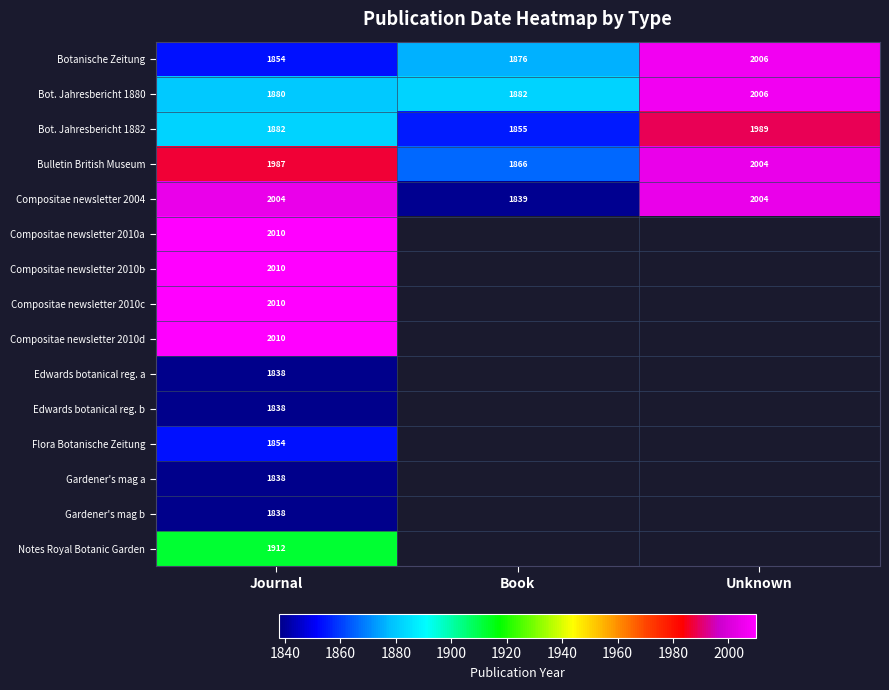

At which category is the sum across all series the highest?

Journal